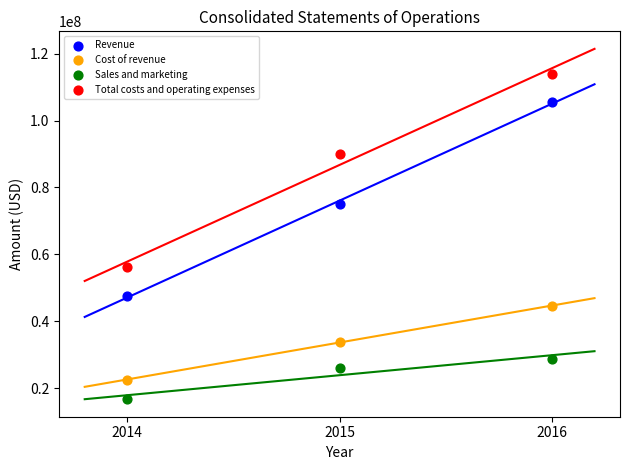

Across all data points, what is the average X value?

2015